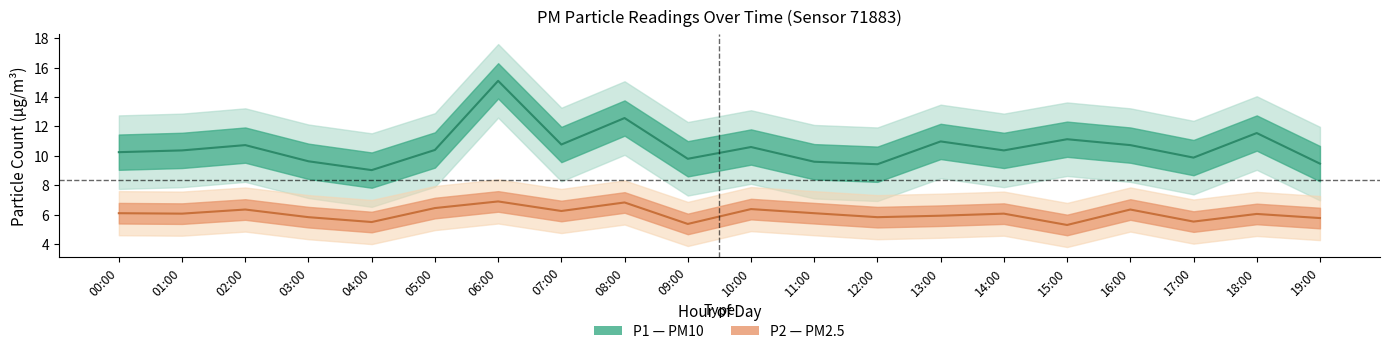

True or false: P1 and P2 cross at least once.

False